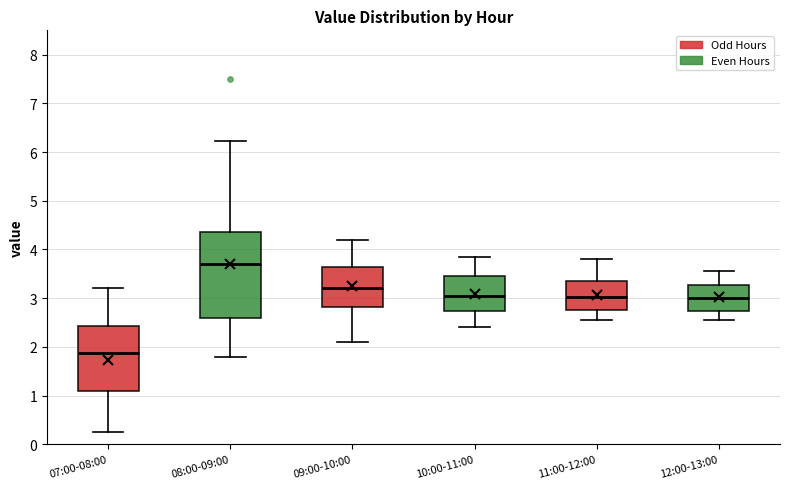

Where does the median line of the box for 07:00-08:00 sit on the y-axis? The values are not printed on the chart, so give them approximately, as read against the axis.

1.9